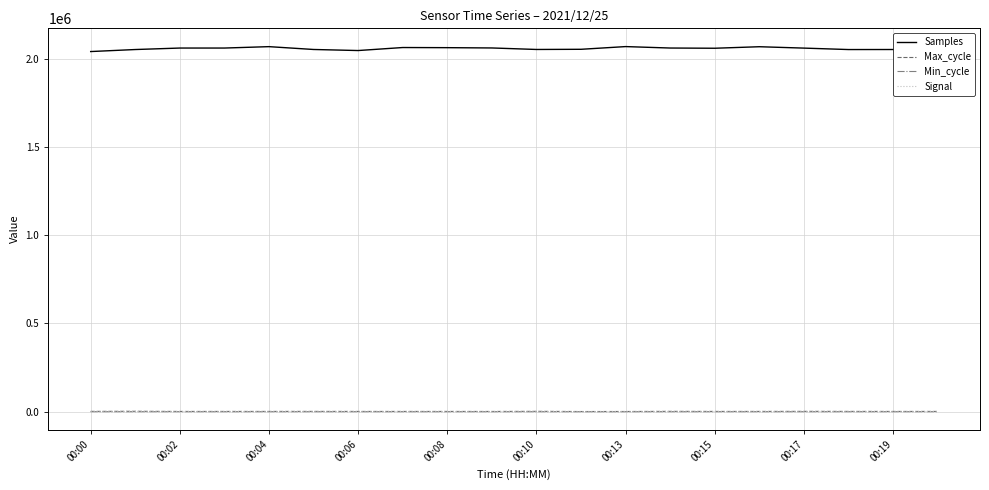

True or false: Samples and Signal cross at least once.

False